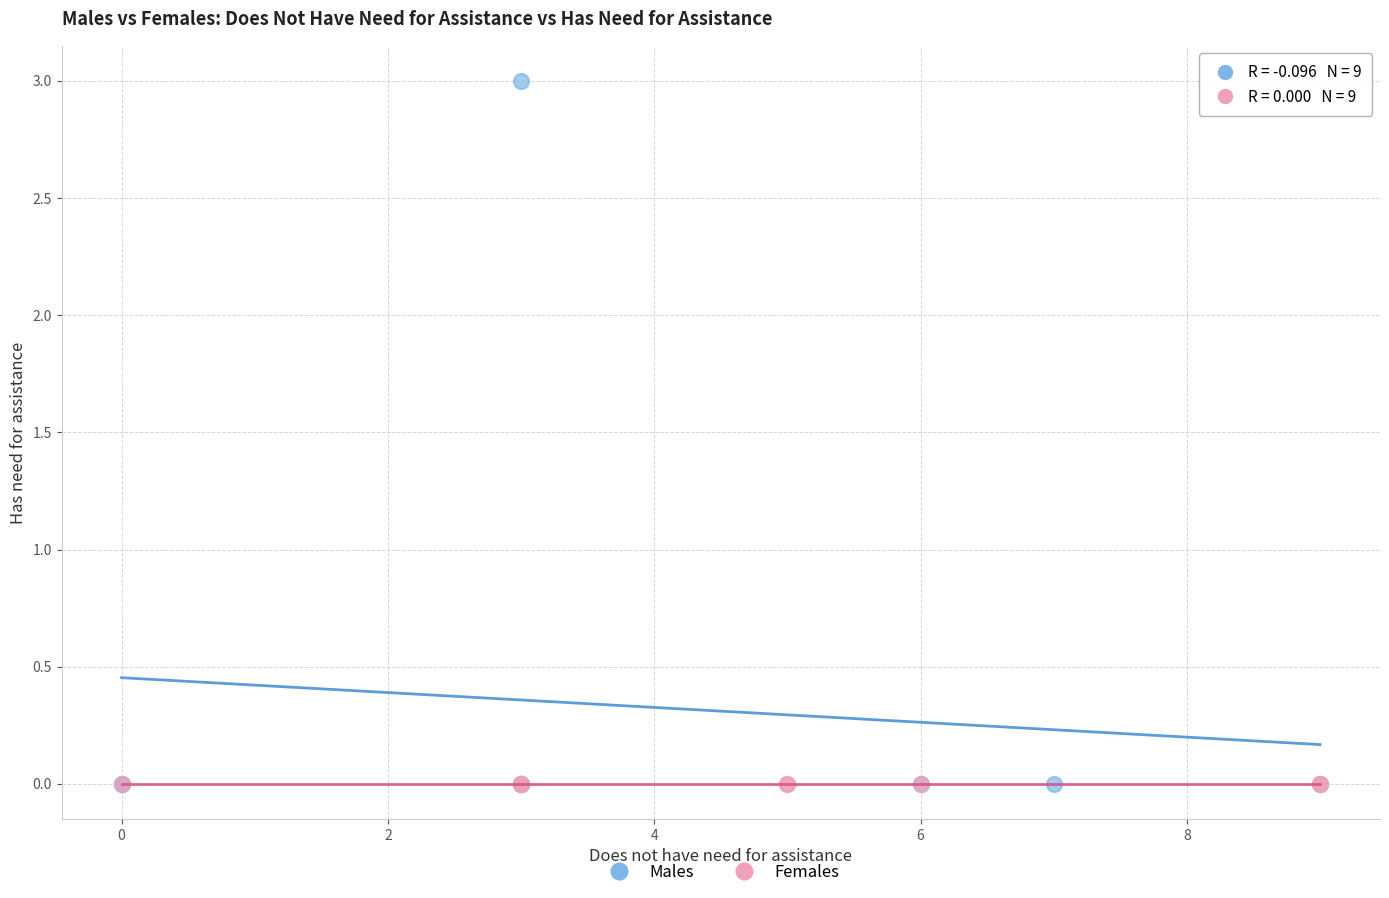

Which series reaches the maximum Y coordinate?

Males